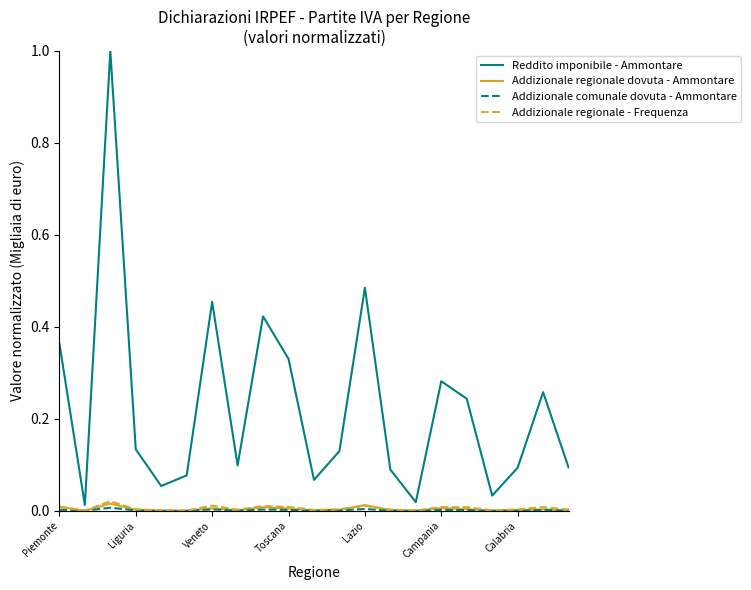

Which series has the largest range (max minus min)?

Reddito imponibile - Ammontare